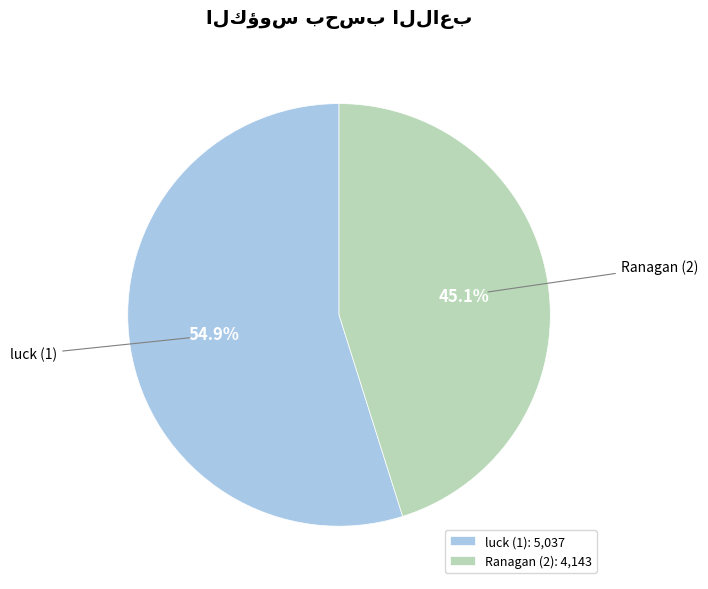

To the nearest percent, what is the difference between the Ranagan (2) and luck (1) slice percentages?

10%